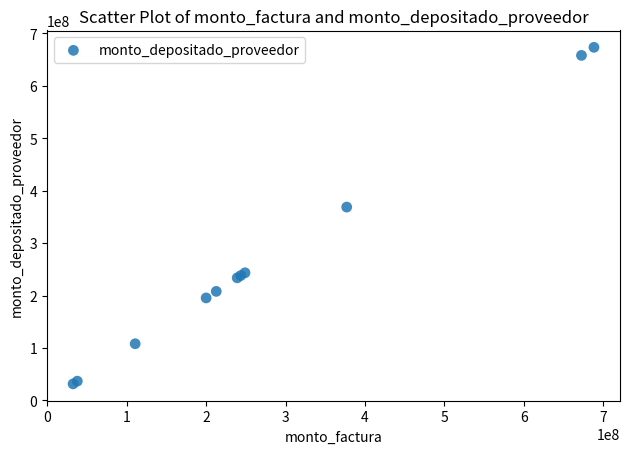

What Y value in the scatter plot is closest to 352532123?

368796094